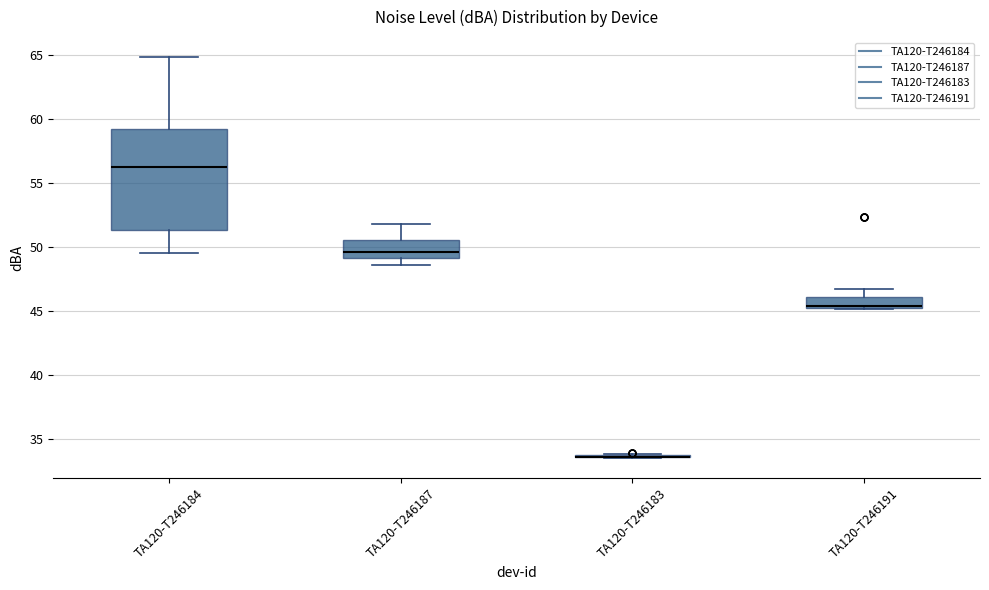

Where is the upper edge of the box for TA120-T246184 on the y-axis? The values are not printed on the chart, so give them approximately, as read against the axis.

59.0